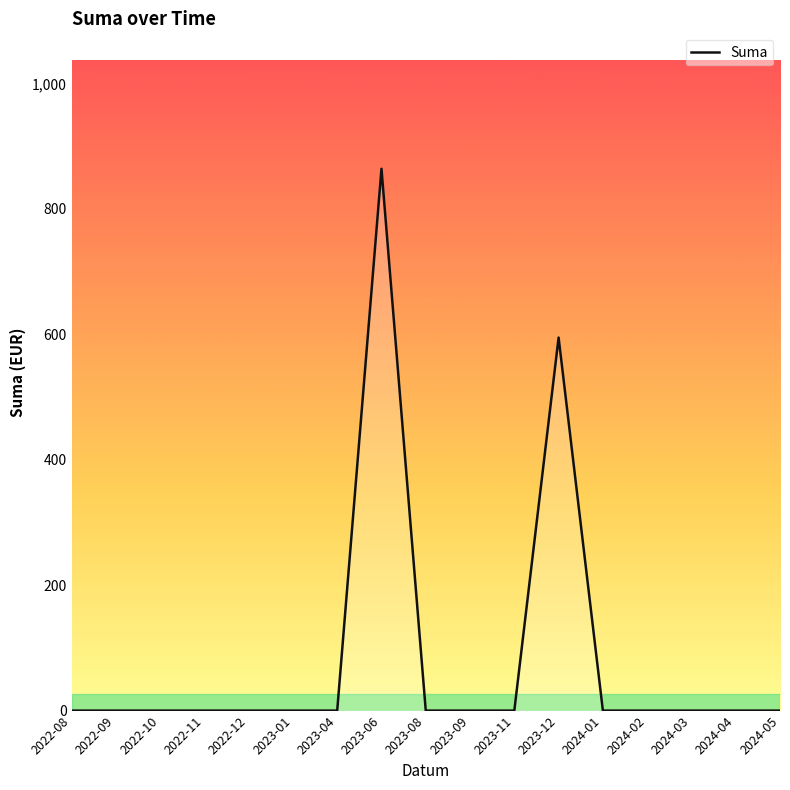

What is the difference between the second highest and minimum values?

594.8